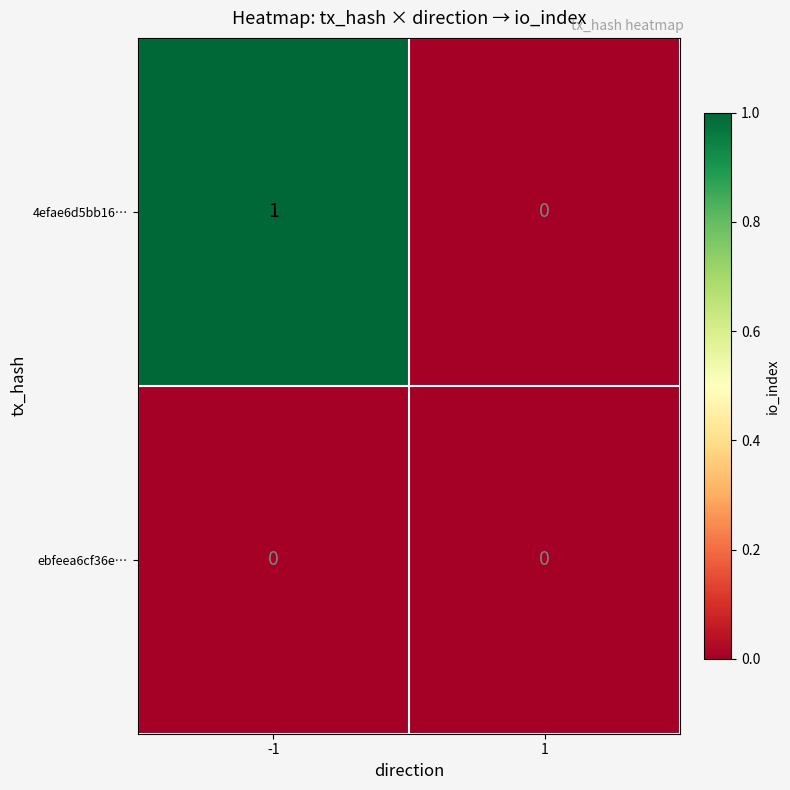

The 4efae6d5bb16… series shows 1 at -1. True or false?

True